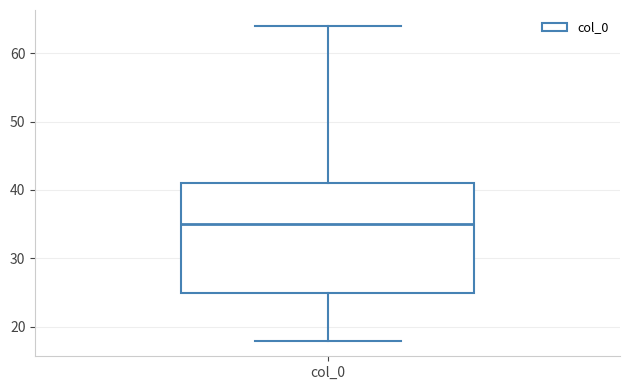

Transcribe this box plot: give where the median line is, the range the box spans, and where the two whiskers end, as read against the y-axis. The values are not printed on the chart, so give them approximately, as read against the axis.

median 35, box 25 to 41, whiskers 18 to 64